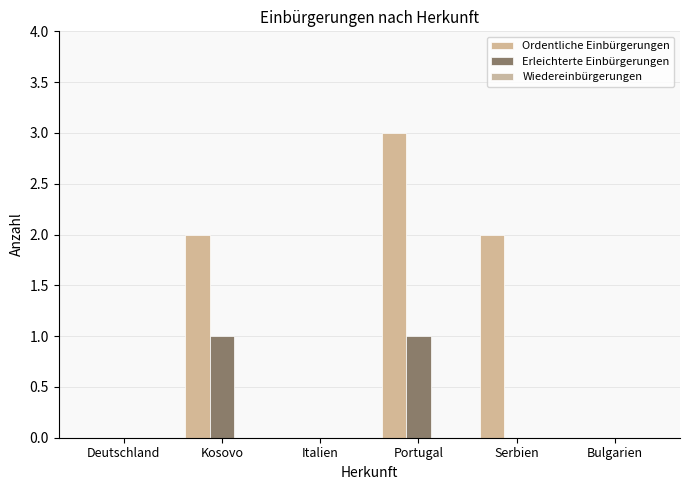

How many distinct data groups are displayed?

2